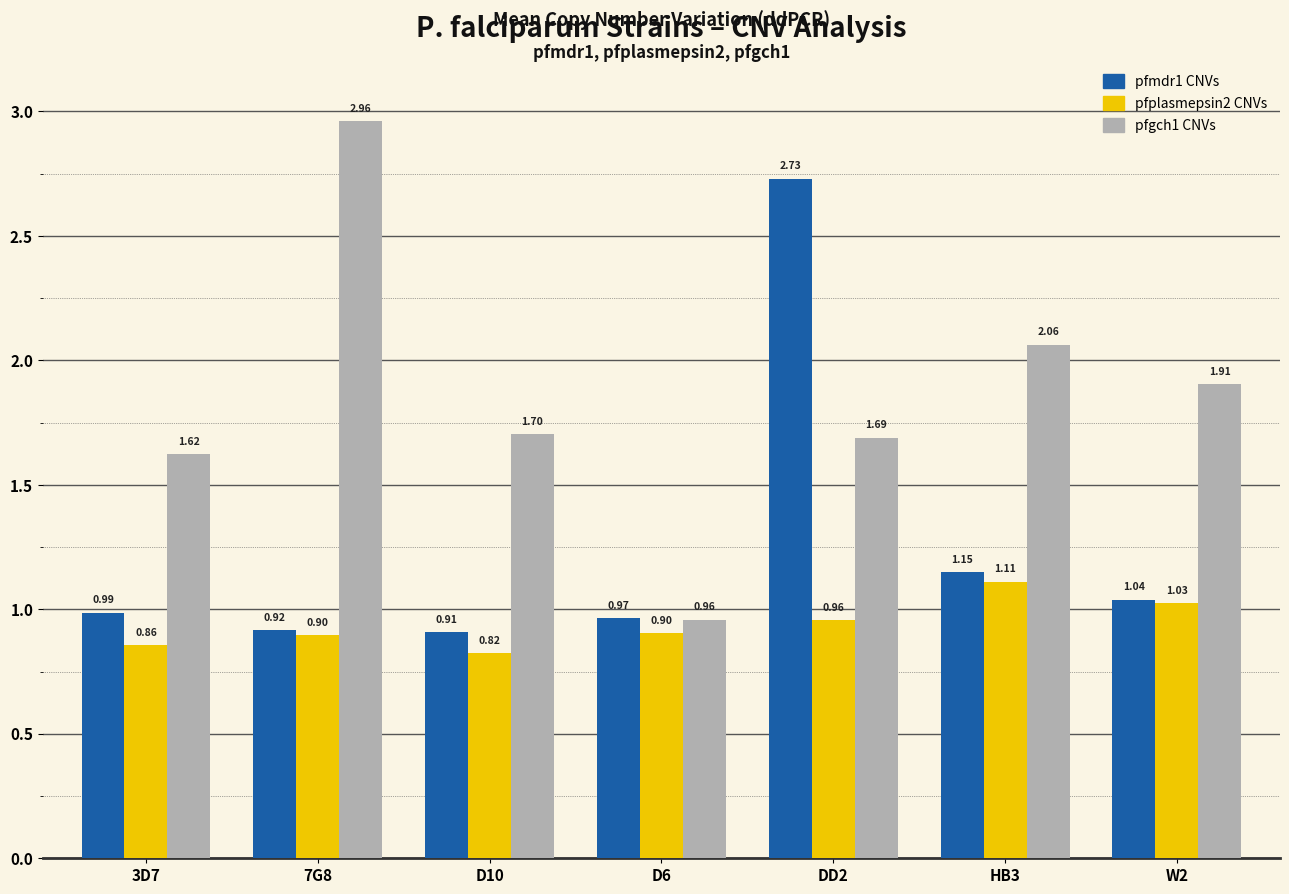

How many bars are there in each group?

3